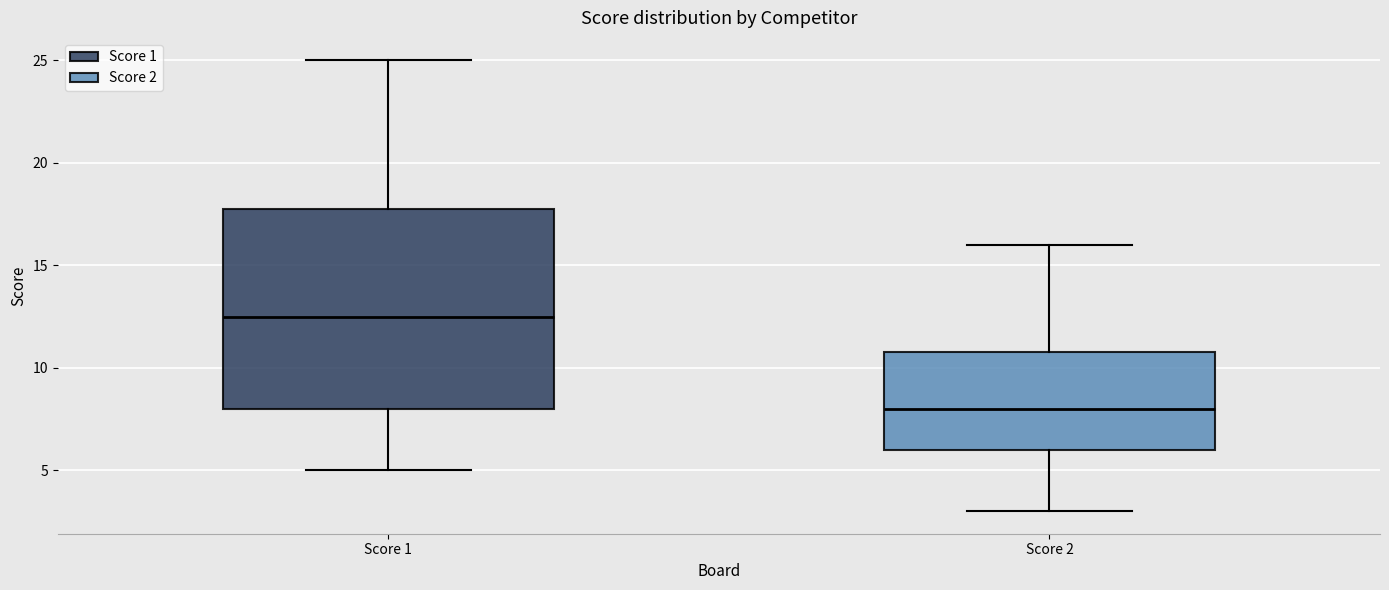

Where is the upper edge of the box for Score 1 on the y-axis? The values are not printed on the chart, so give them approximately, as read against the axis.

18.0